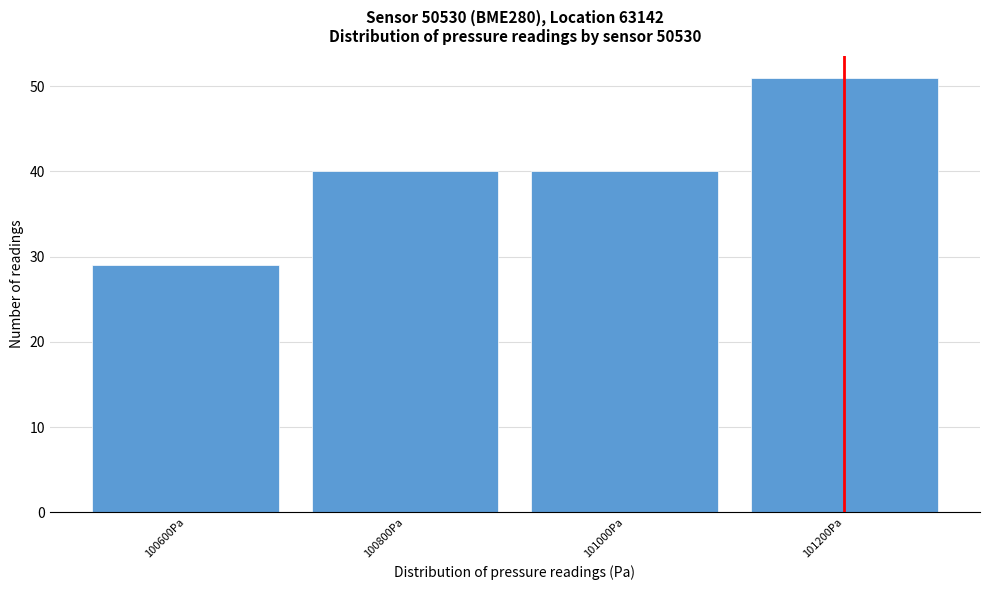

Reading left to right, transcribe all the data shown in this chart.

29	40	40	51